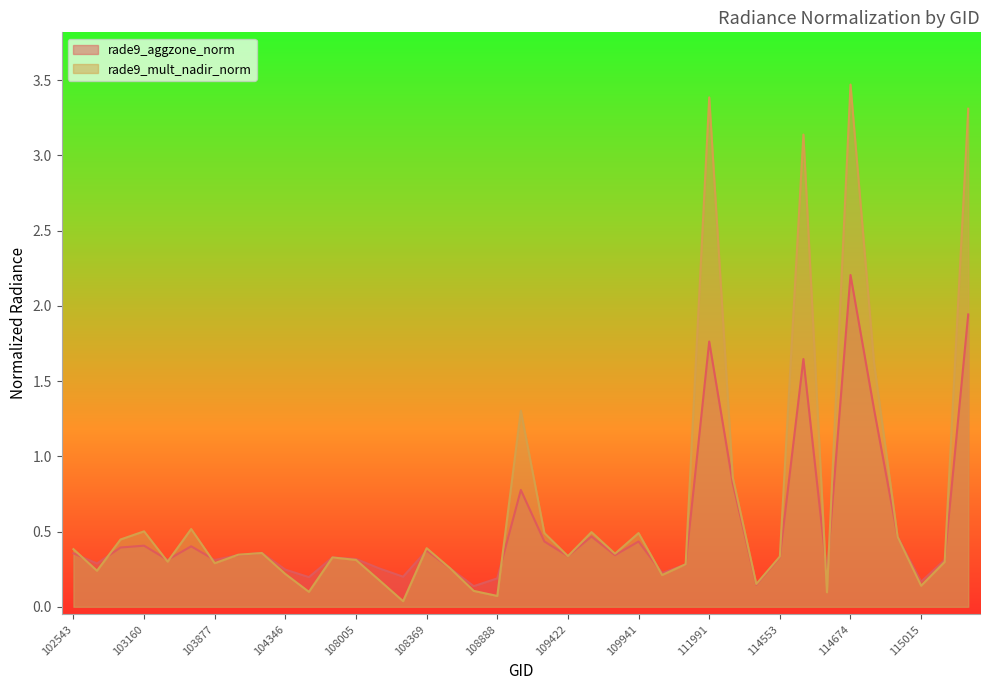

The rade9_mult_nadir_norm series shows 0.5 at 103869. True or false?

True